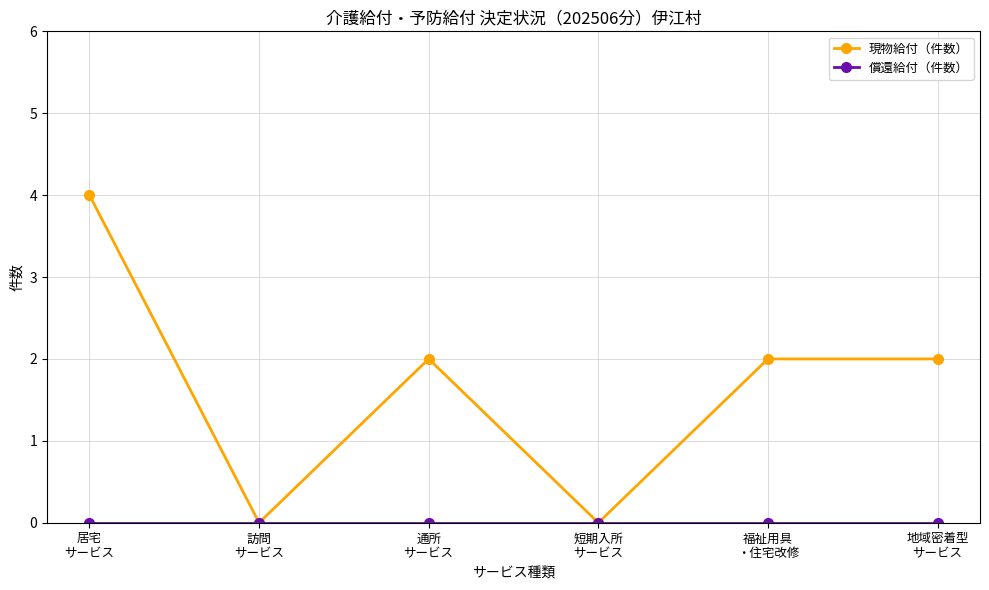

At which category is the sum across all series the highest?

居宅
サービス